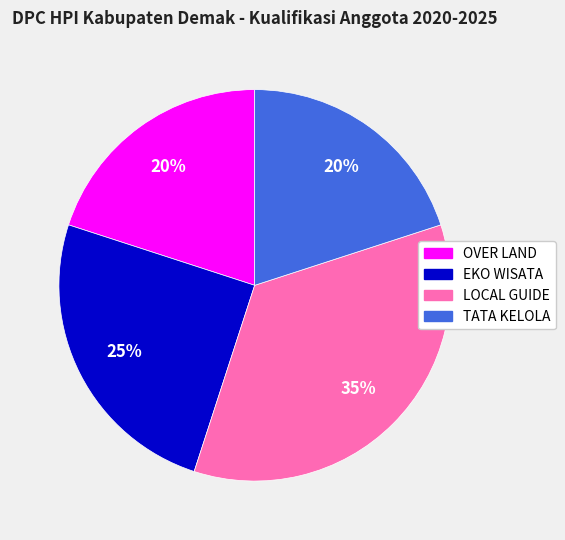

How many segments does this pie chart have?

4